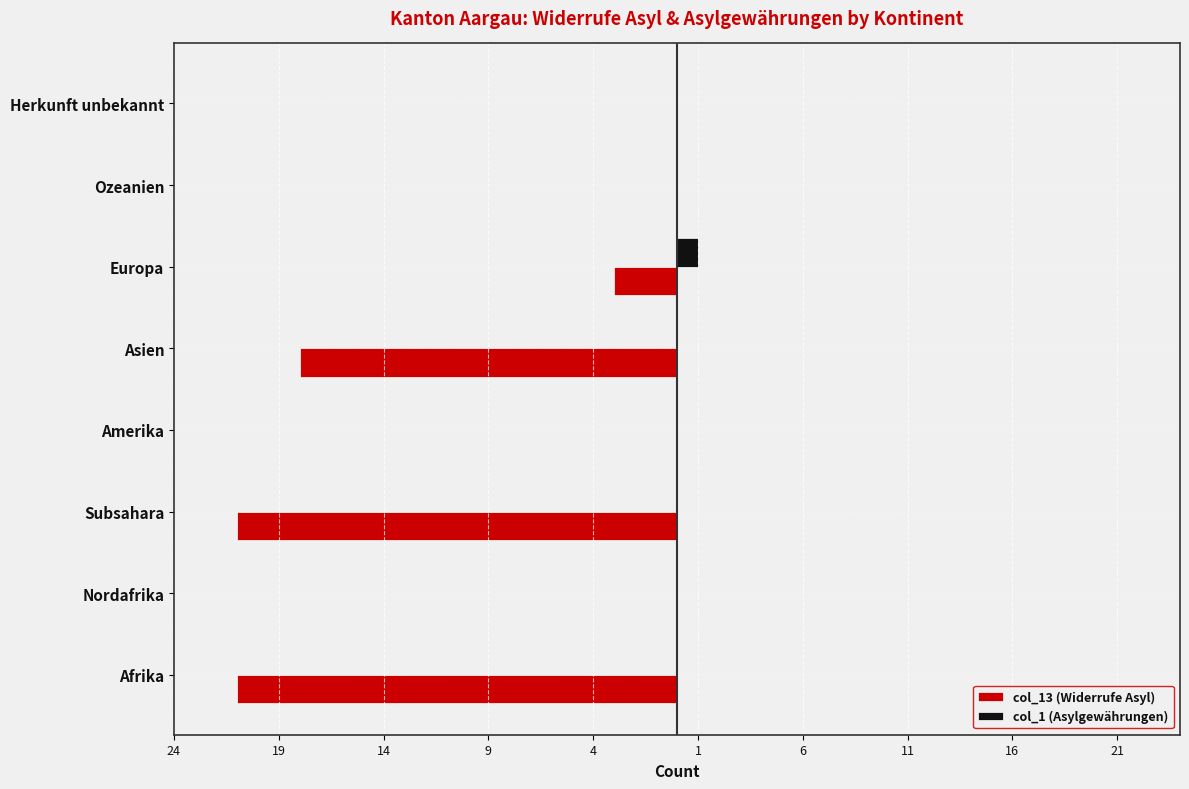

How many data points does each series have?

8